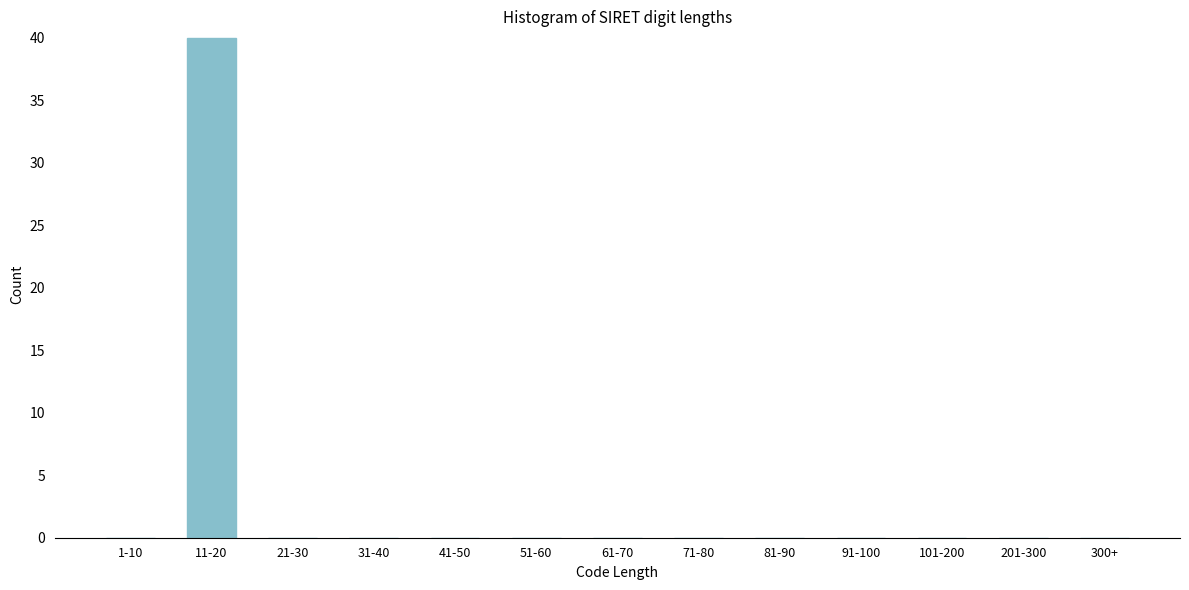

Reading left to right, list all the values displayed in this chart.

1-10=0	11-20=40	21-30=0	31-40=0	41-50=0	51-60=0	61-70=0	71-80=0	81-90=0	91-100=0	101-200=0	201-300=0	300+=0